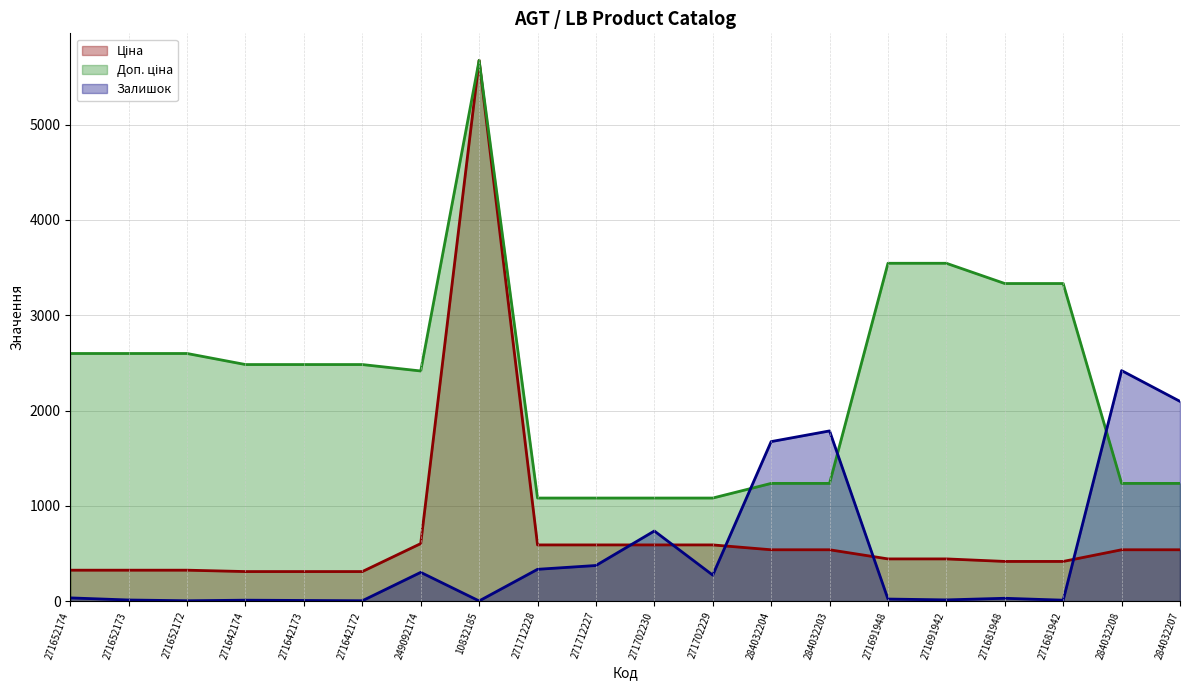

What is the sum of all Доп. ціна values?

46353.9